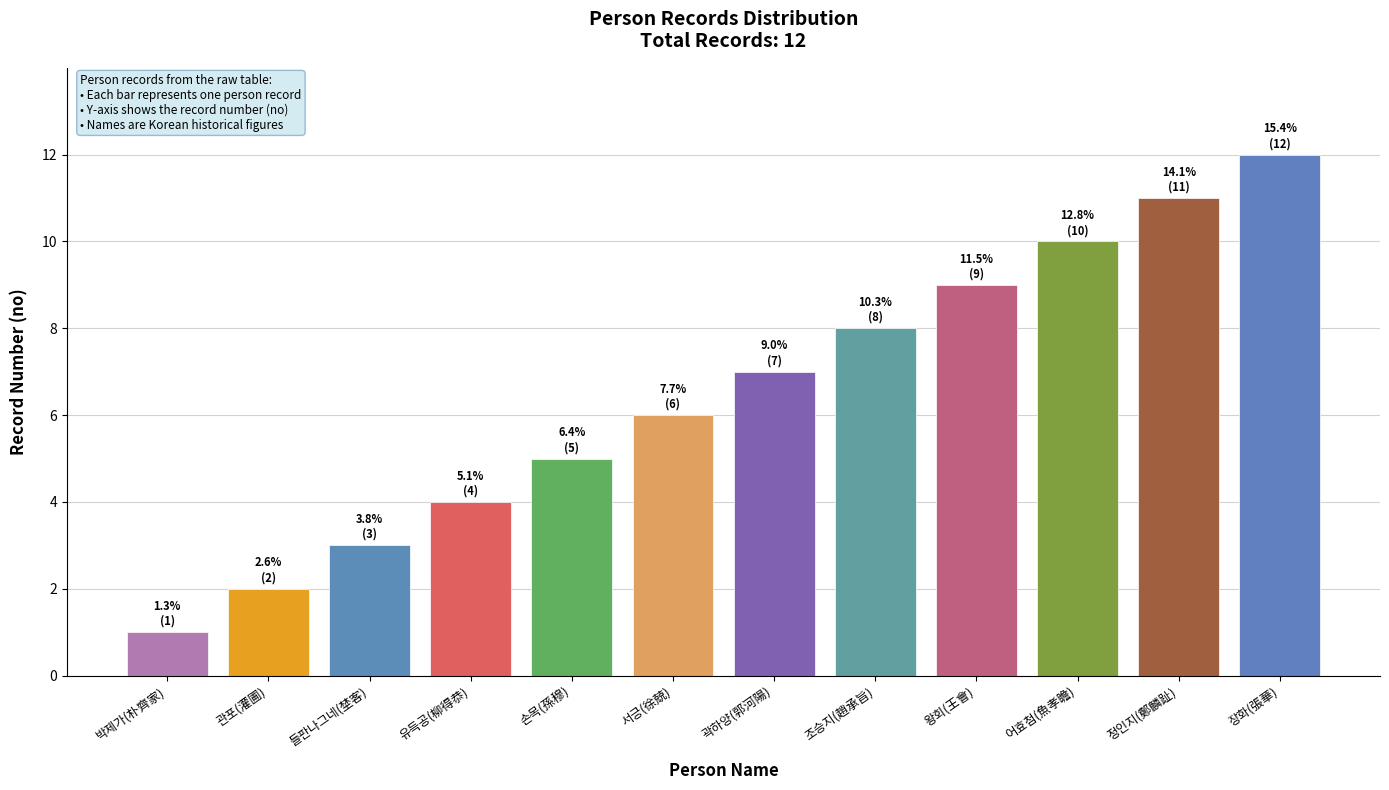

What position from the right is 유득공(柳得恭)?

9